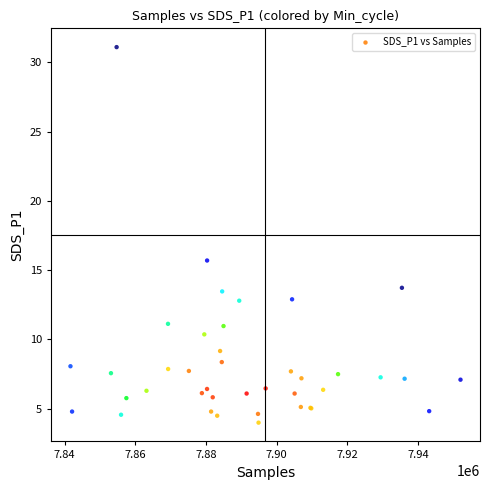

What Y value in the scatter plot is closest to 17?

15.7